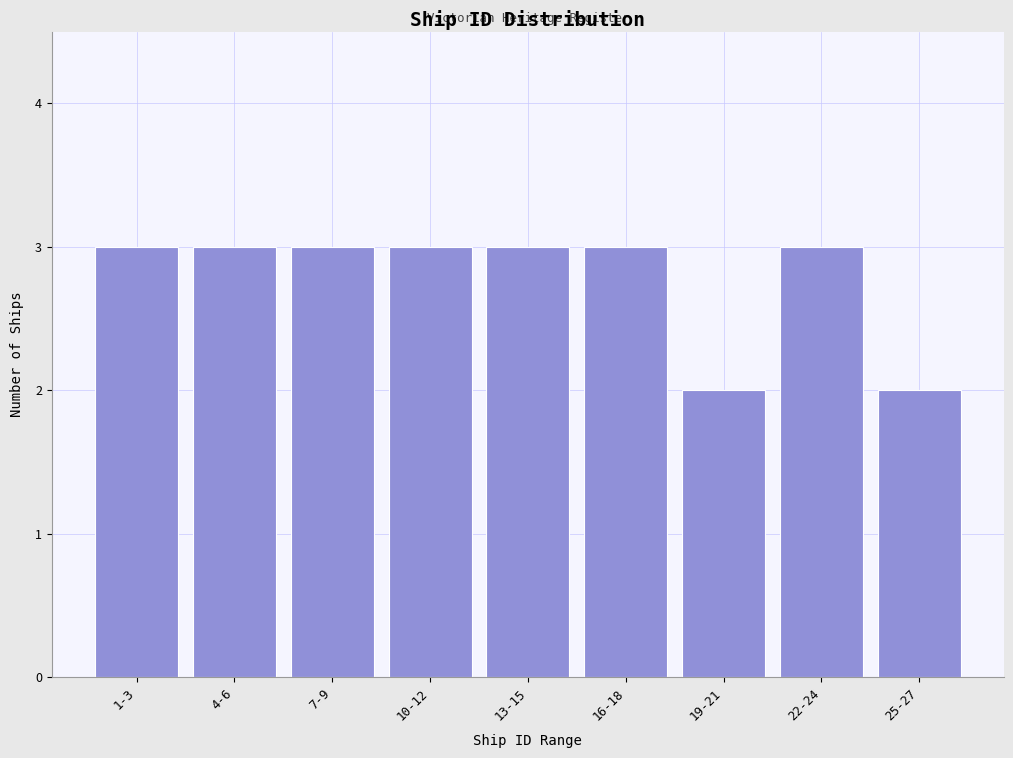

Reading left to right, transcribe all the data shown in this chart.

3	3	3	3	3	3	2	3	2